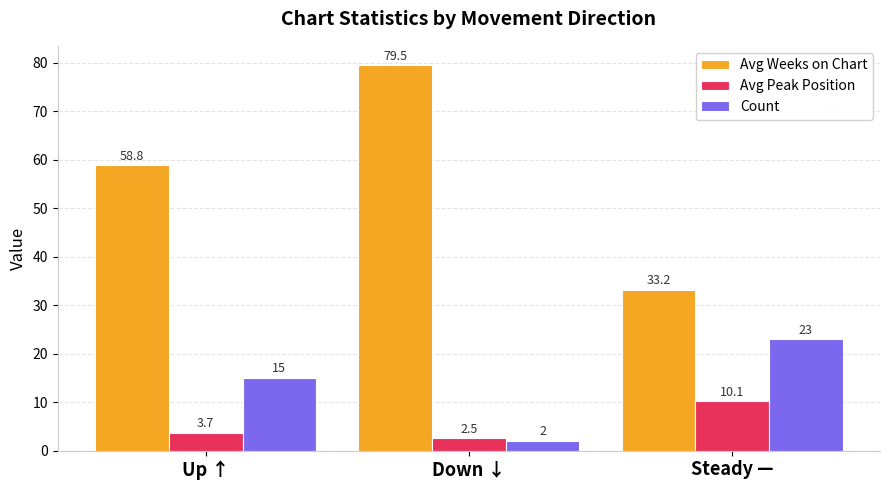

The value of Avg Weeks on Chart at Up ↑ is 58.8. True or false?

True